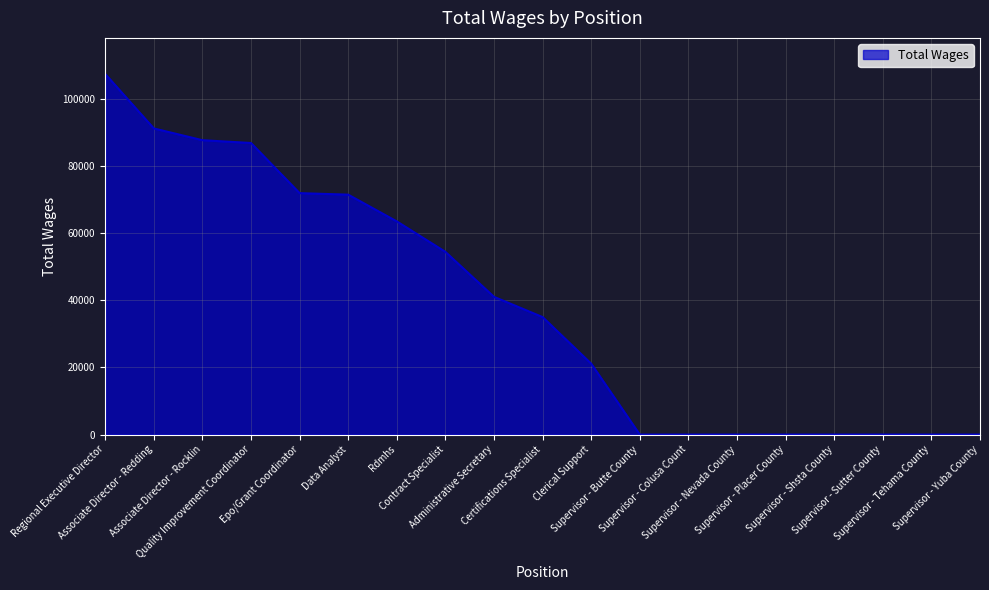

What is the greatest value displayed?

107477